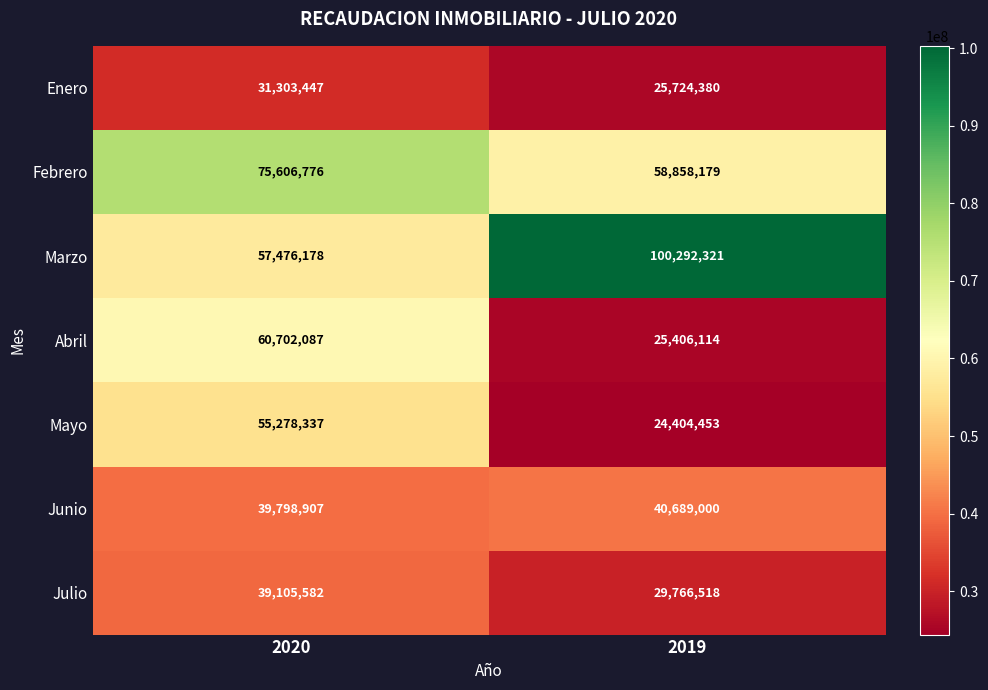

Reading right to left, what are all the values shown in this chart?

Enero: 25724380	31303447
Febrero: 58858179	75606776
Marzo: 100292321	57476178
Abril: 25406114	60702087
Mayo: 24404453	55278337
Junio: 40689000	39798907
Julio: 29766518	39105582